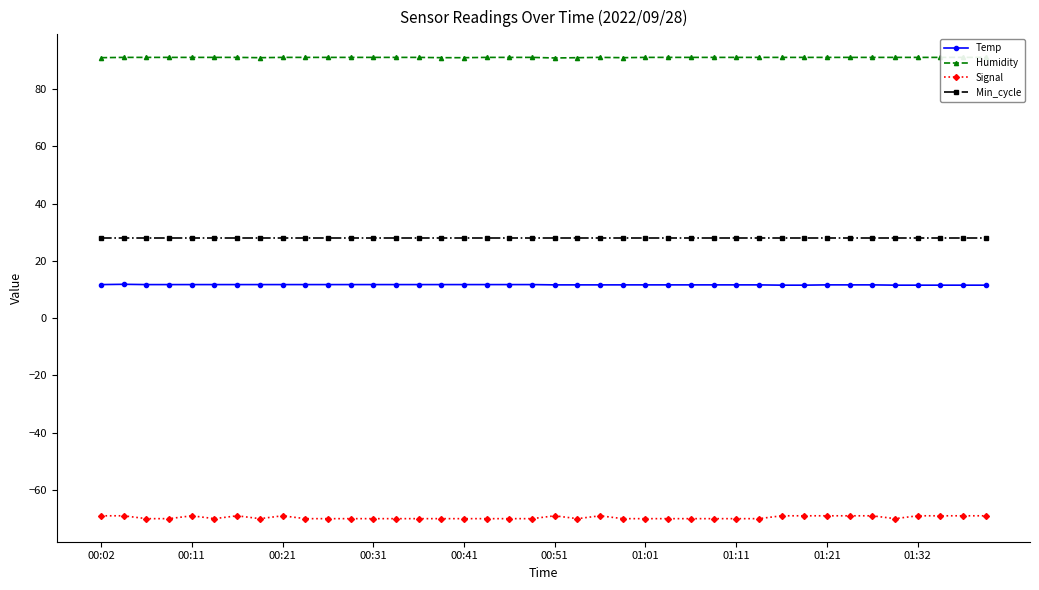

The Signal series shows -69.0 at 01:32. True or false?

True